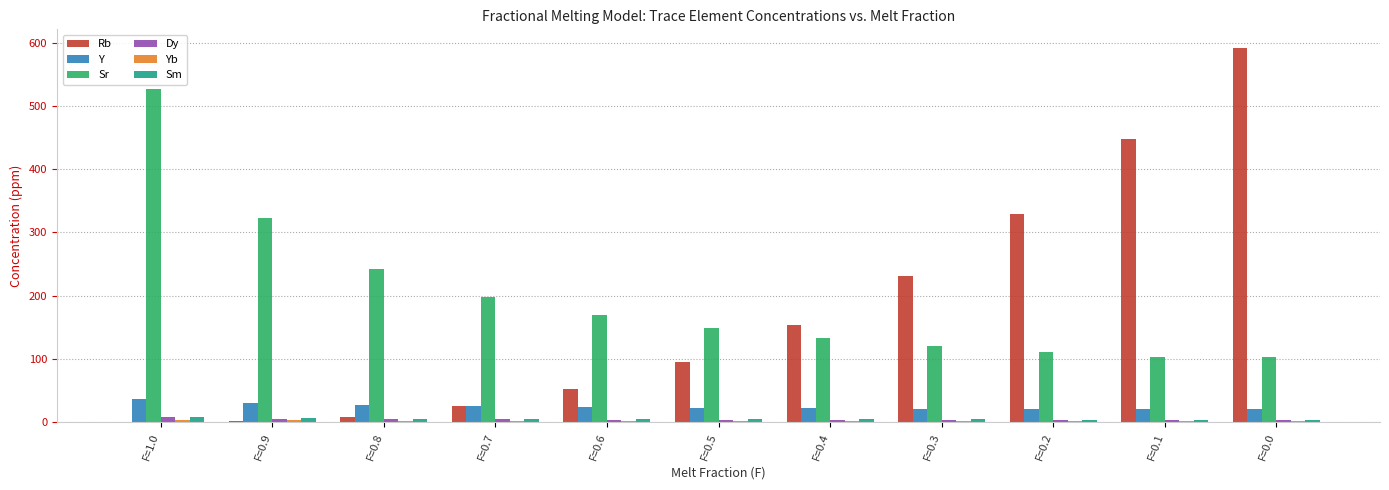

The Rb series shows 1.4 at F=0.9. True or false?

True